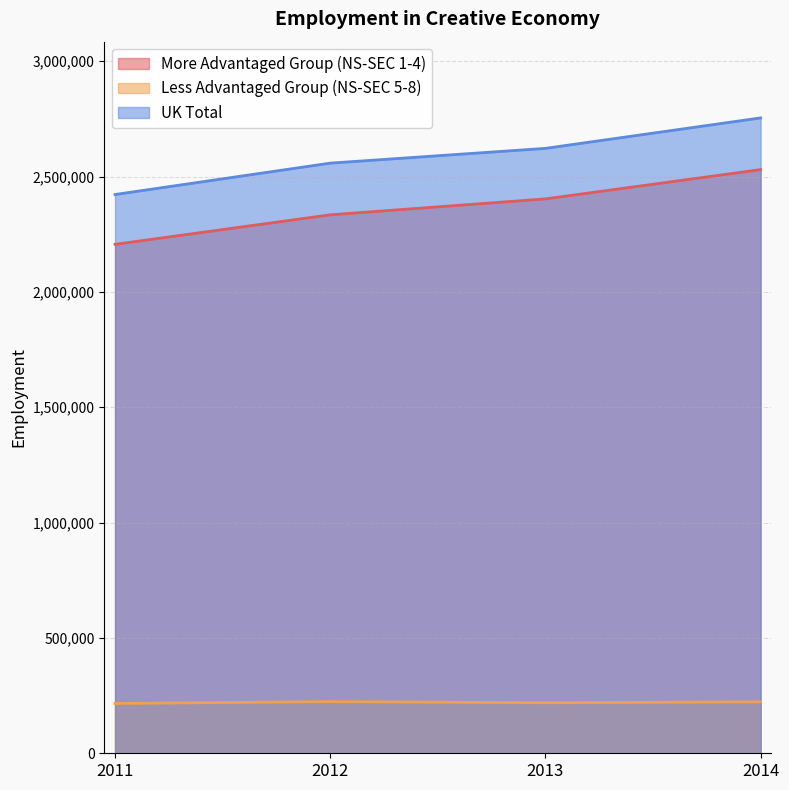

Between 2013 and 2012, which is larger?

2013